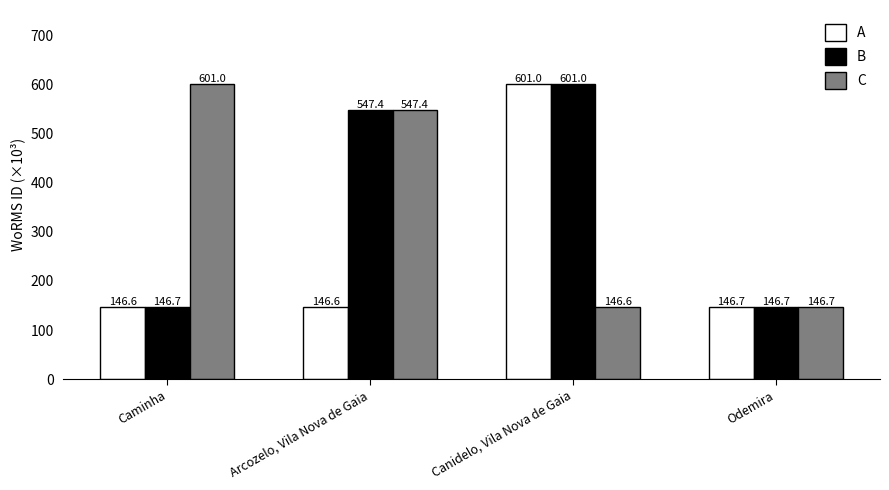

Reading right to left, transcribe all the data shown in this chart.

A: 146.7	601.0	146.6	146.6
B: 146.7	601.0	547.4	146.7
C: 146.7	146.6	547.4	601.0